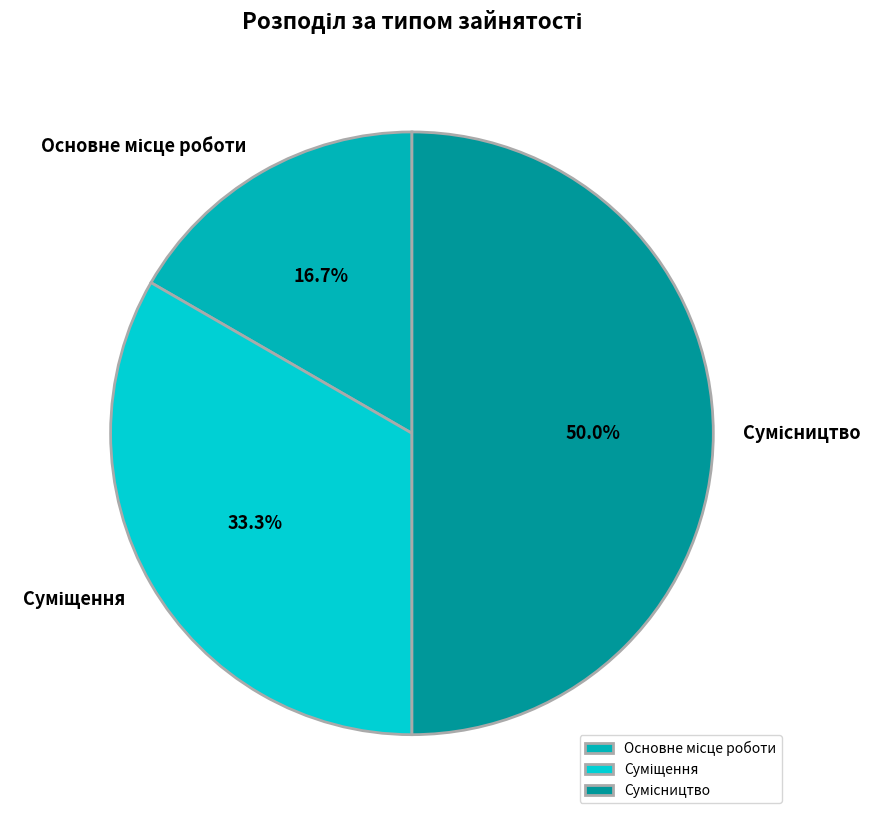

Which slice is the smallest?

Основне місце роботи